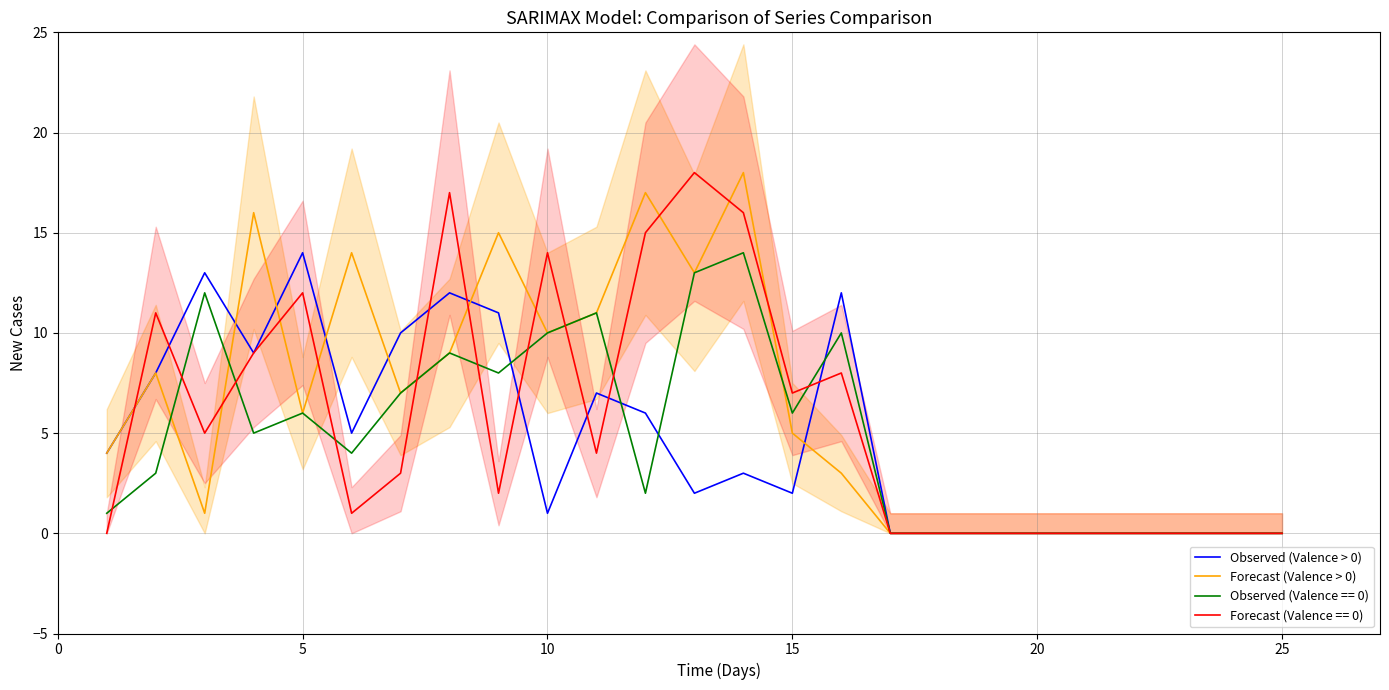

Is it true that Forecast (Valence > 0) equals 6 at 5?

True